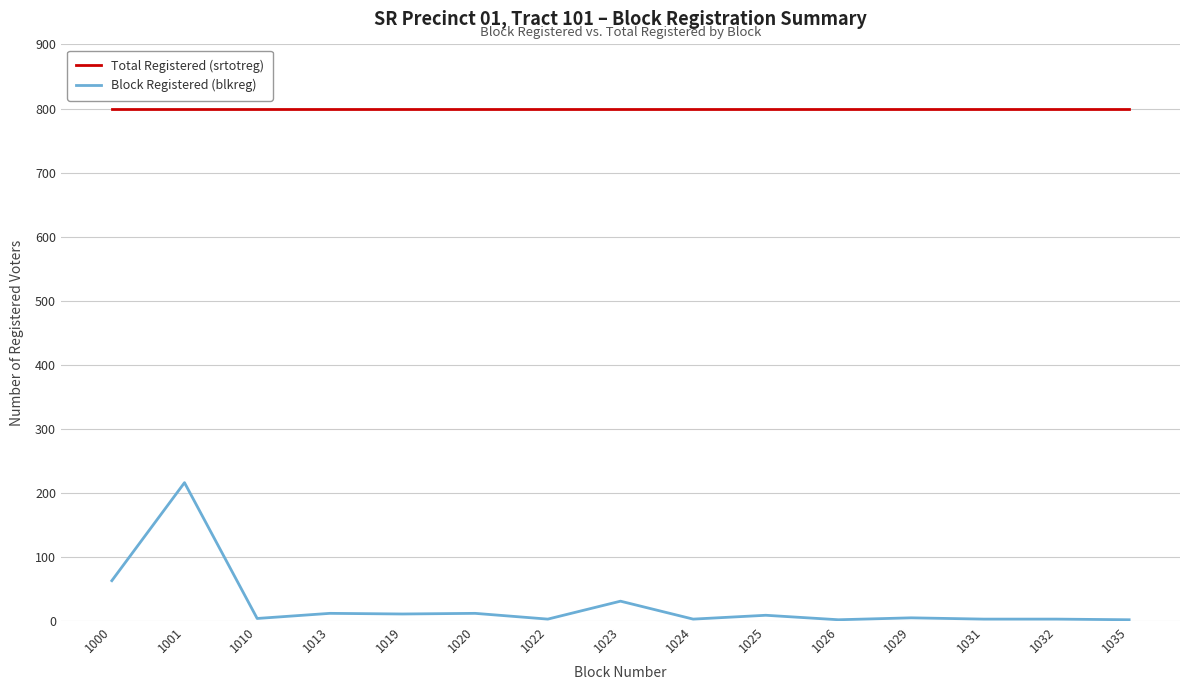

At which category is the sum across all series the highest?

1001